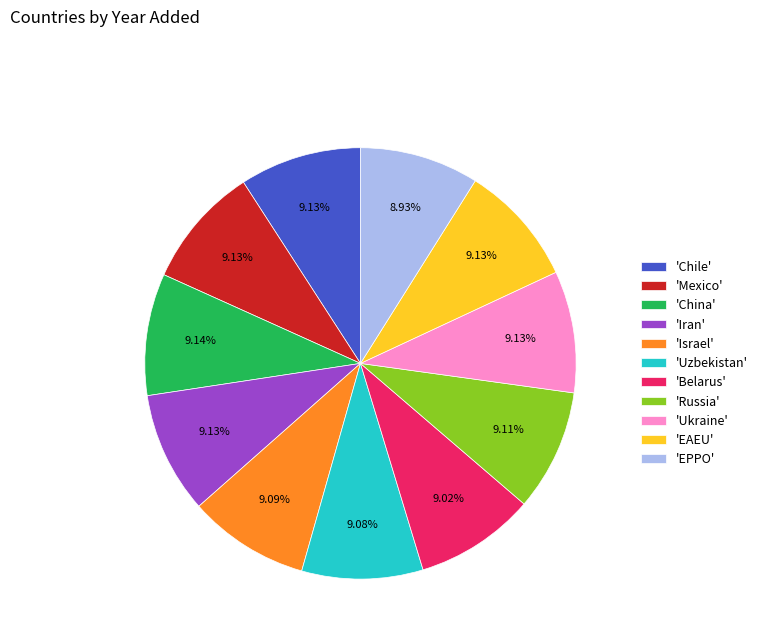

What is the ratio of the value at 'Uzbekistan' to the value at 'EPPO'?

1.0